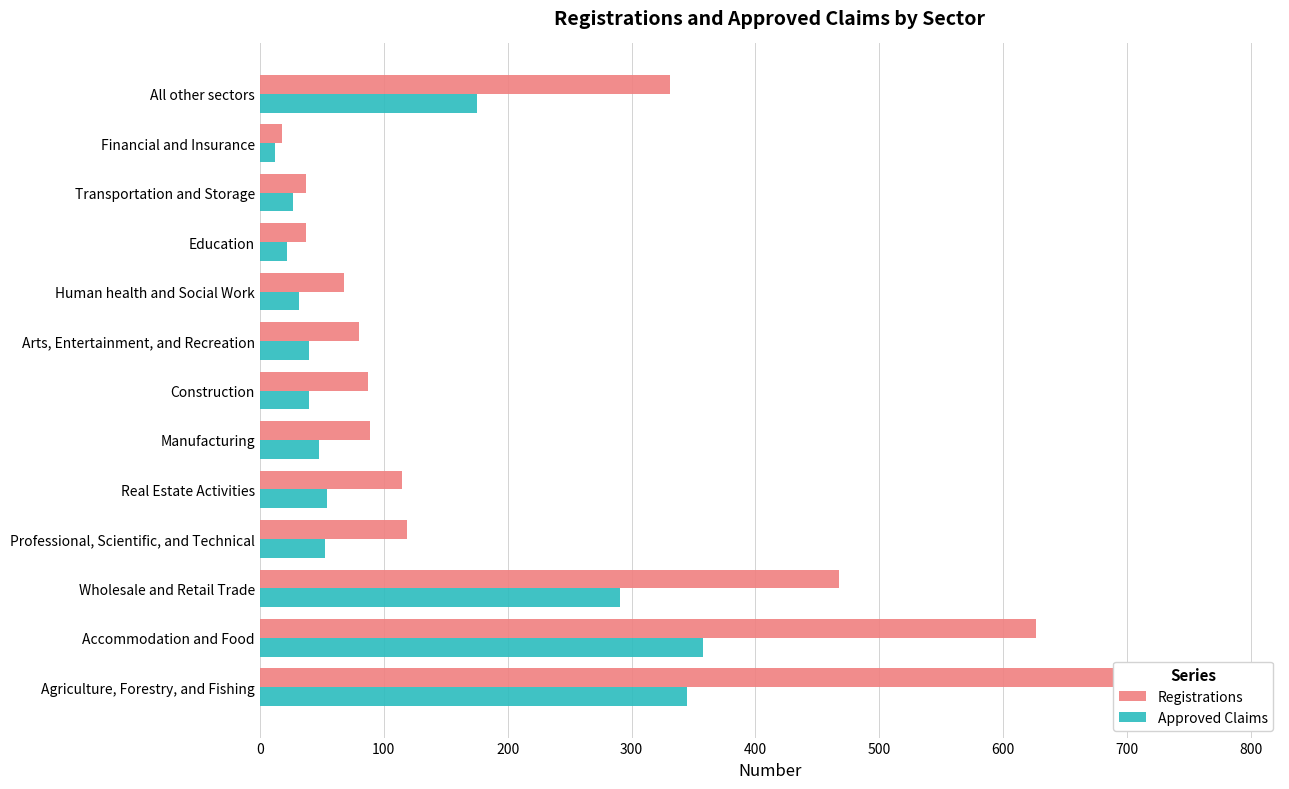

Rank the series by their average value, from lowest to highest.

Approved Claims, Registrations